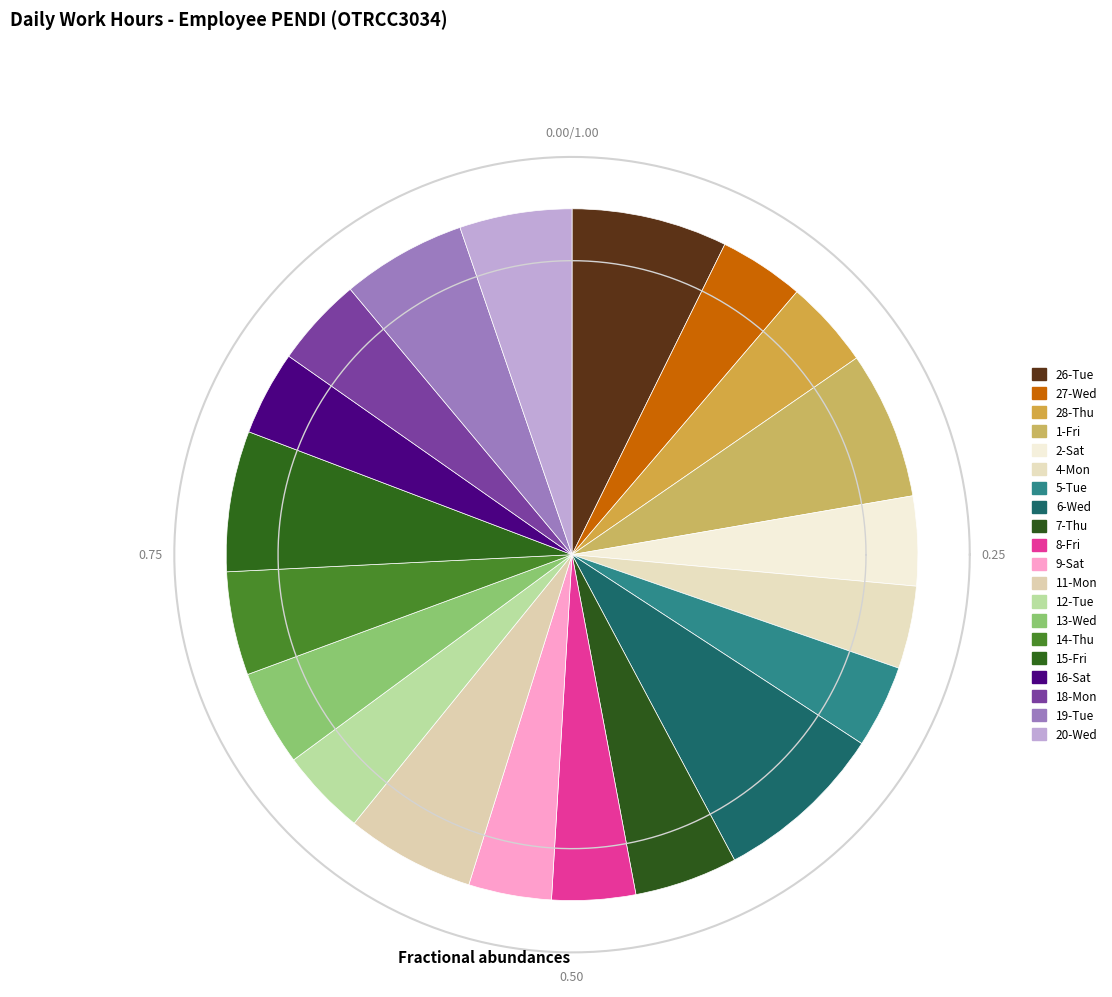

What percentage do 15-Fri and 20-Wed together represent?

11.8%